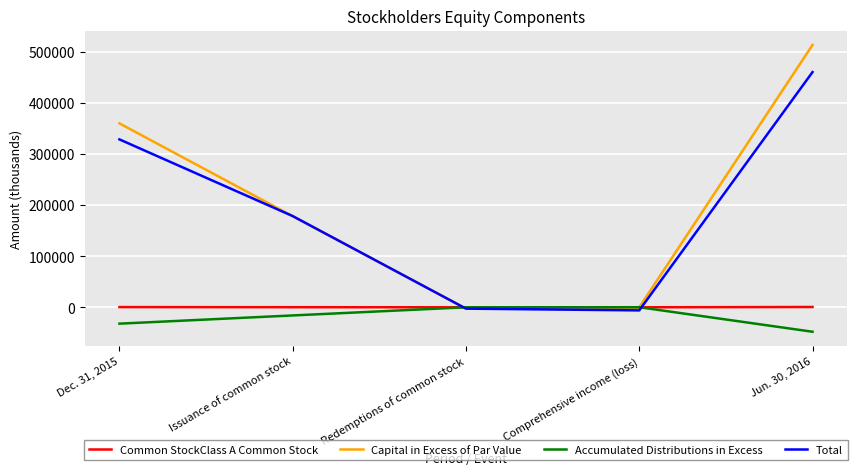

Which label corresponds to the smallest value in the chart?

Jun. 30, 2016